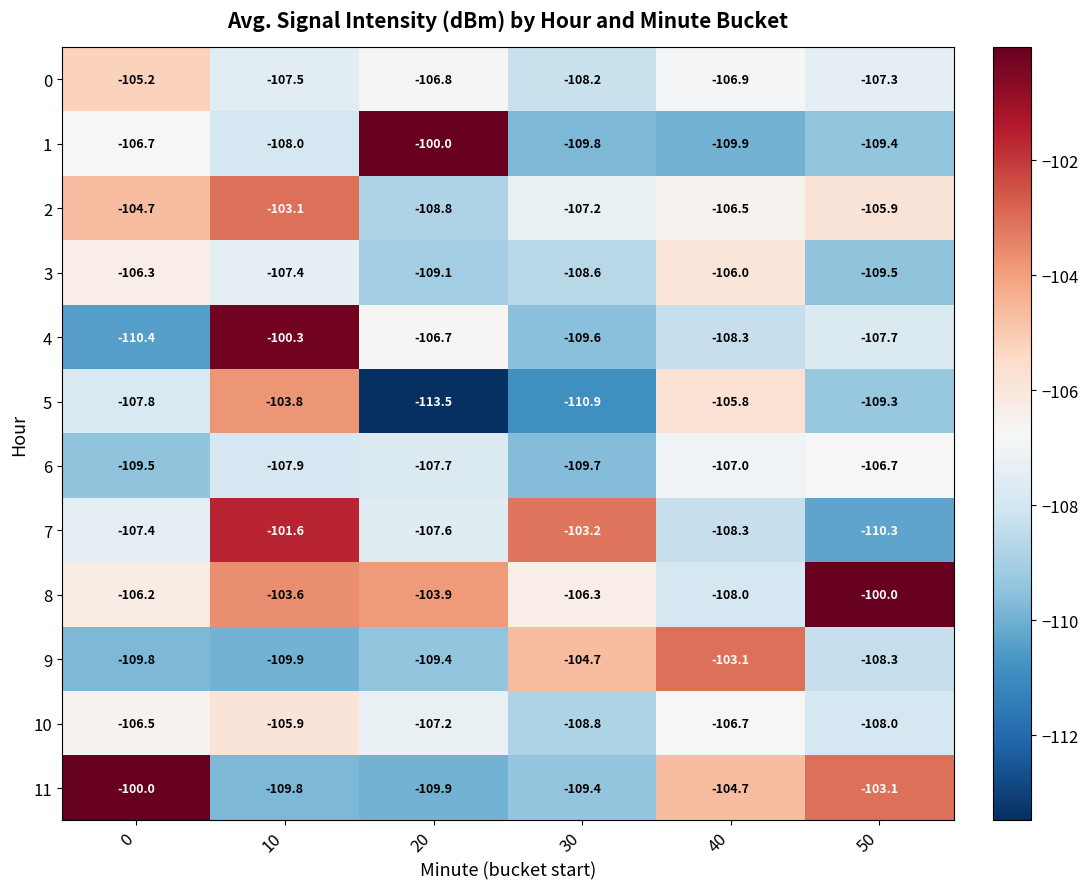

What is the smallest value displayed?

-113.5